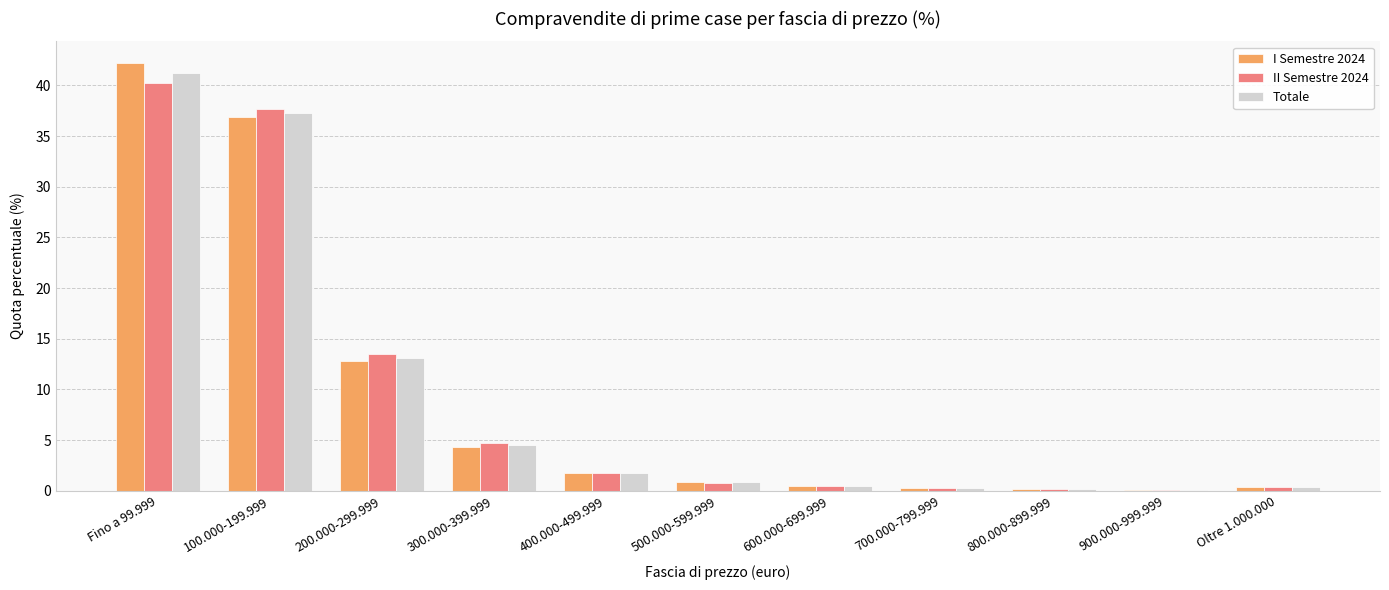

What is the total value across all series at 300.000-399.999?

13.6